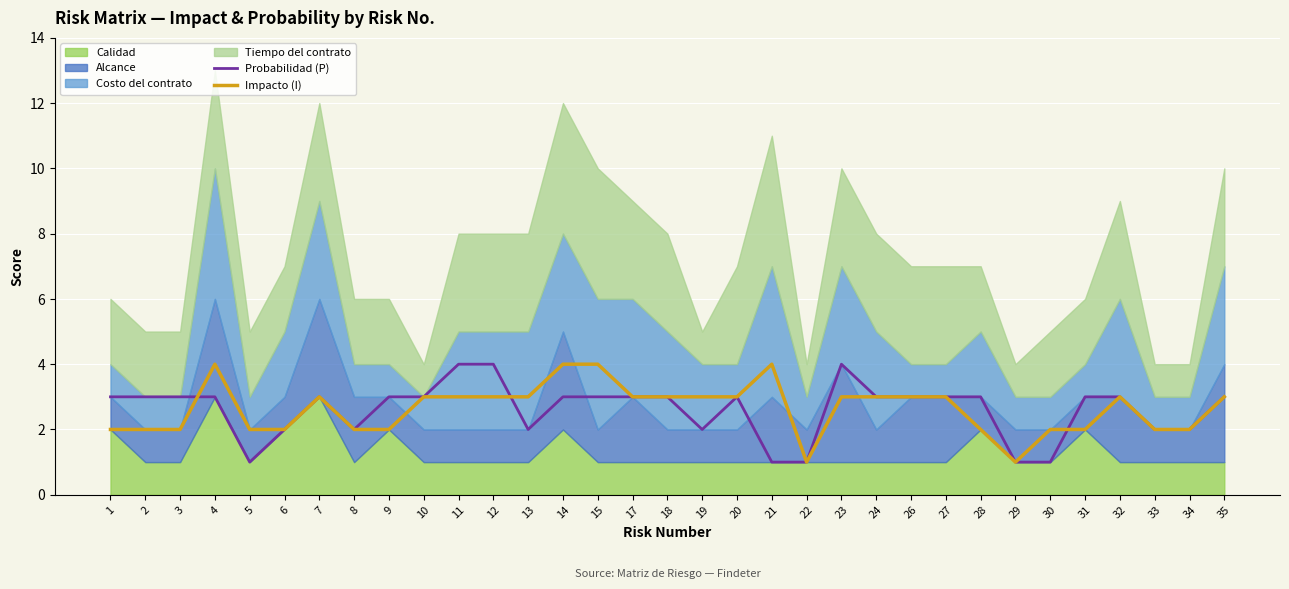

Reading left to right, what are all the values shown in this chart?

Probabilidad (P): 1=3	2=3	3=3	4=3	5=1	6=2	7=3	8=2	9=3	10=3	11=4	12=4	13=2	14=3	15=3	17=3	18=3	19=2	20=3	21=1	22=1	23=4	24=3	26=3	27=3	28=3	29=1	30=1	31=3	32=3	33=2	34=2	35=3
Impacto (I): 1=2	2=2	3=2	4=4	5=2	6=2	7=3	8=2	9=2	10=3	11=3	12=3	13=3	14=4	15=4	17=3	18=3	19=3	20=3	21=4	22=1	23=3	24=3	26=3	27=3	28=2	29=1	30=2	31=2	32=3	33=2	34=2	35=3